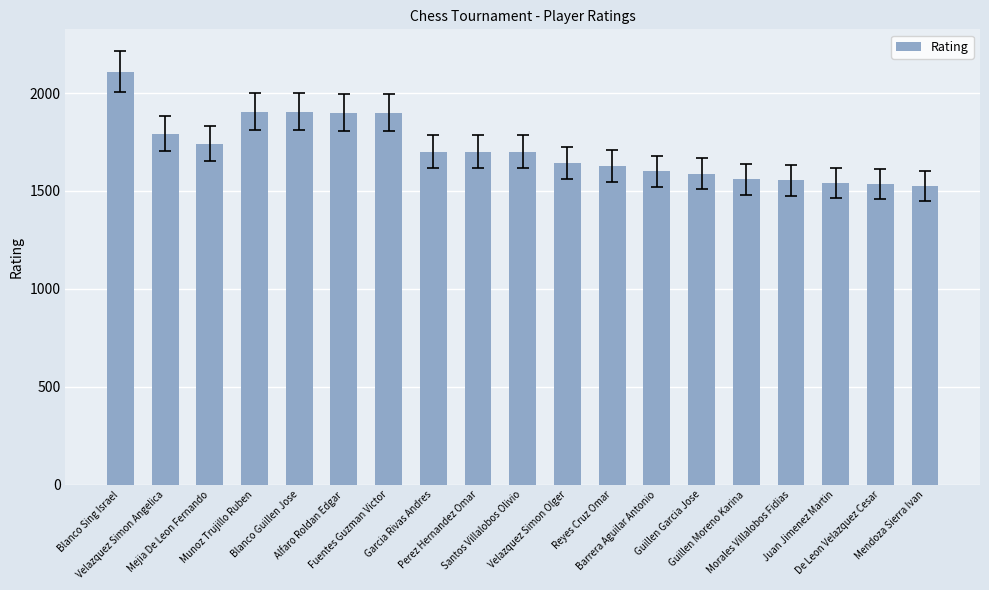

What is the minimum value shown in the chart?

1526